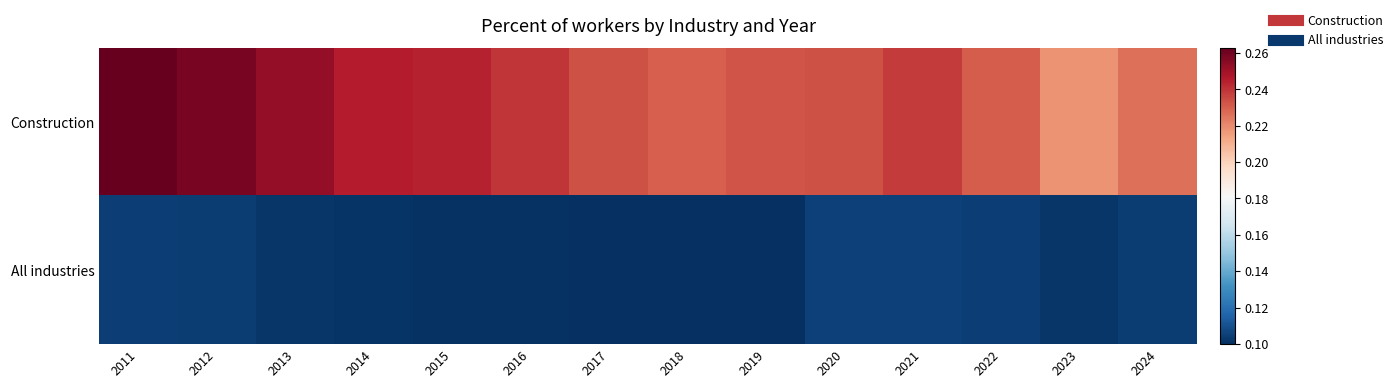

What is the maximum value shown in the chart?

0.3